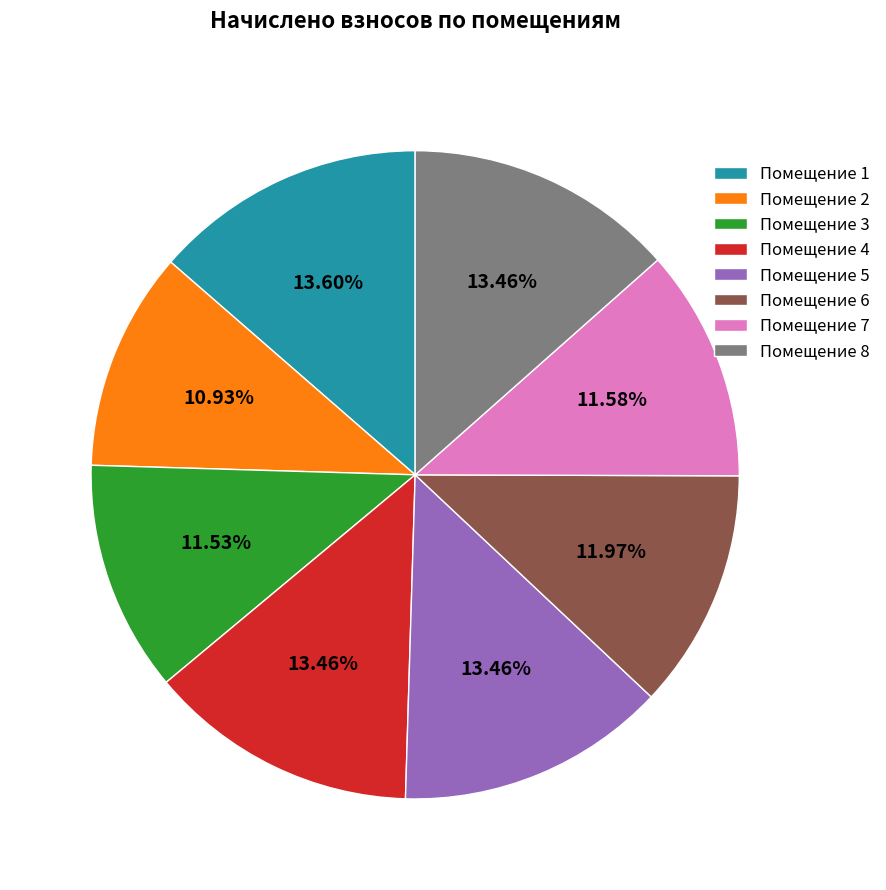

Between Помещение 7 and Помещение 8, which is larger?

Помещение 8